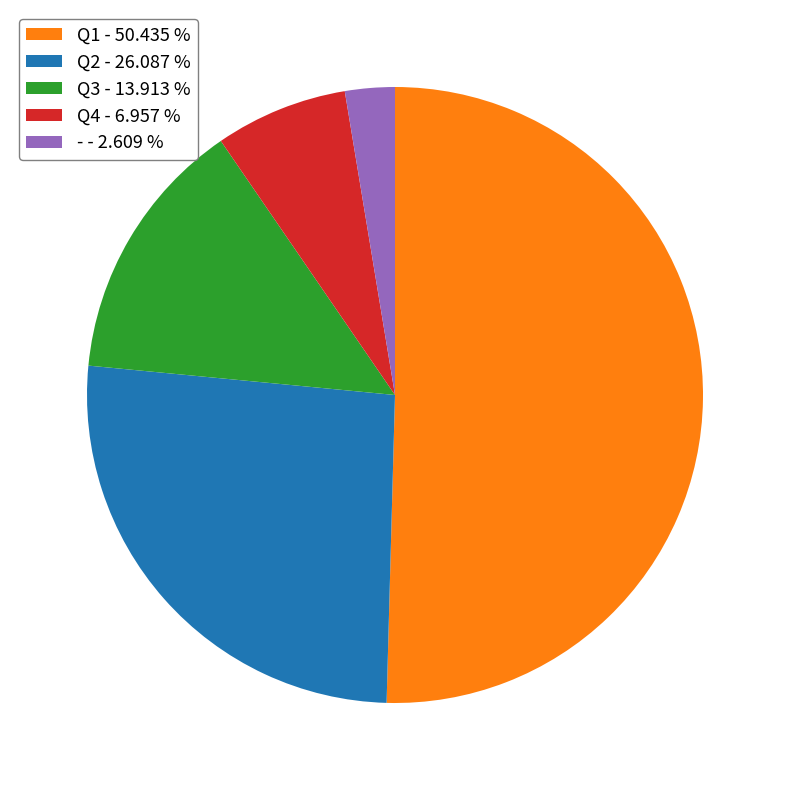

Is there any slice that represents more than half of the pie?

Yes